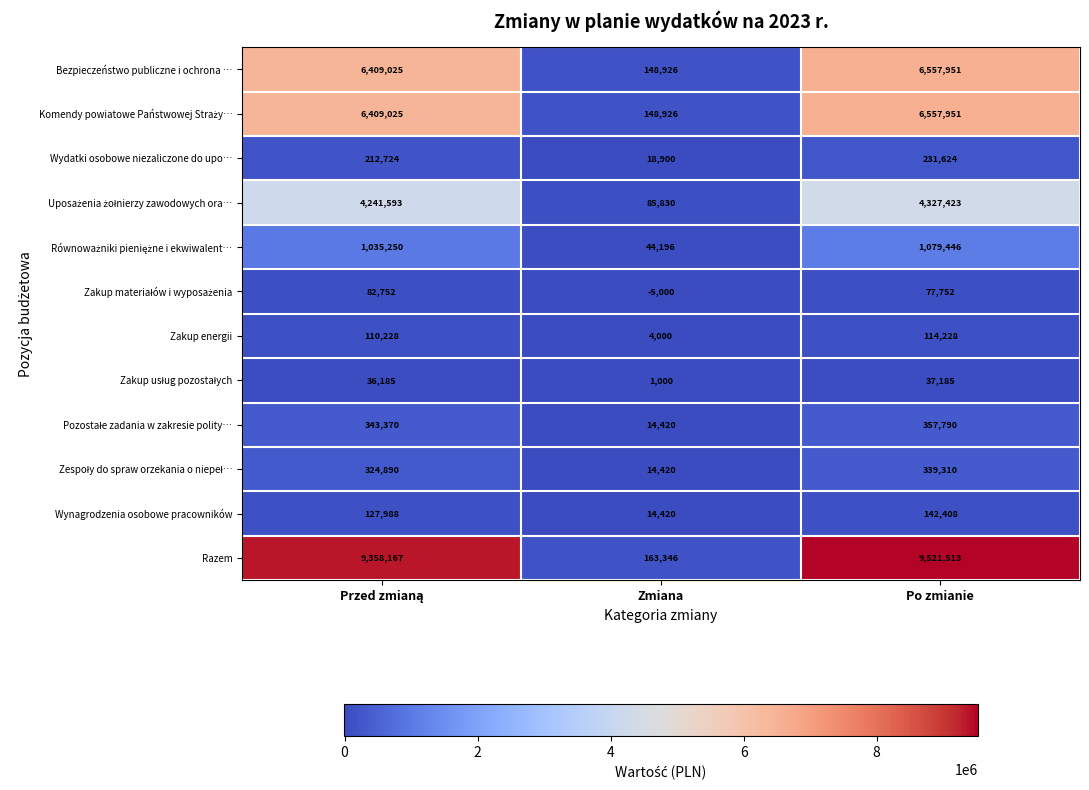

Which label corresponds to the smallest value in the chart?

Zmiana